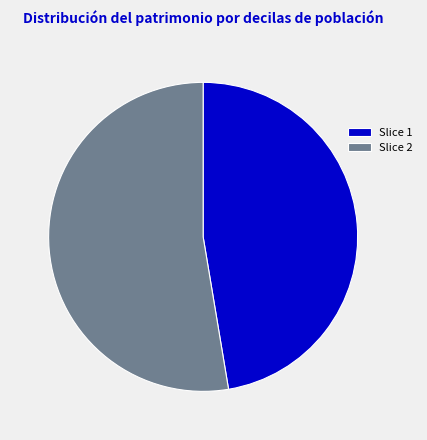

Do Slice 1 and Slice 2 together represent more than half of the pie?

Yes